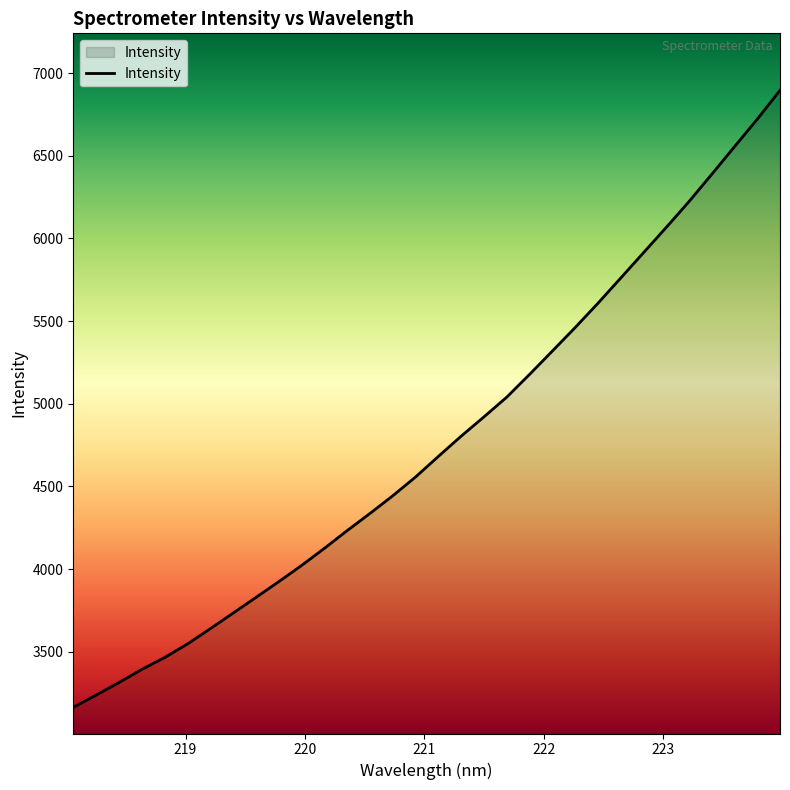

What is the difference between the maximum and minimum values?

3731.8